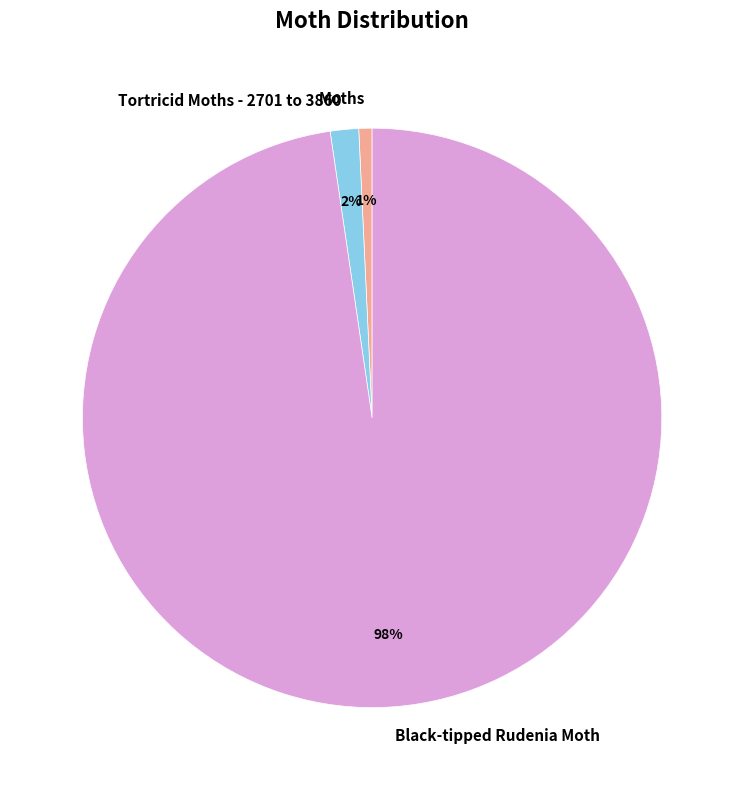

Is there any slice that represents more than half of the pie?

Yes